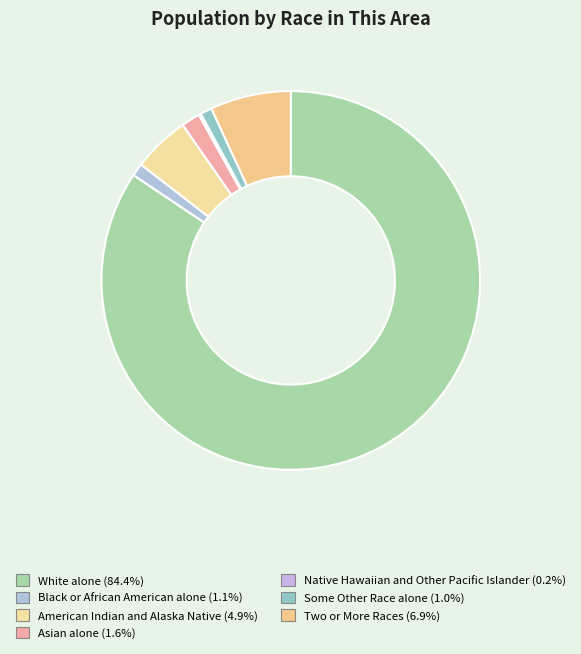

Which slice is the largest?

White alone